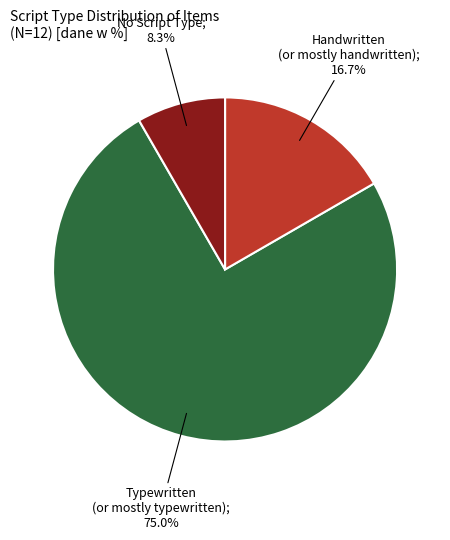

Is there any slice that represents more than half of the pie?

Yes